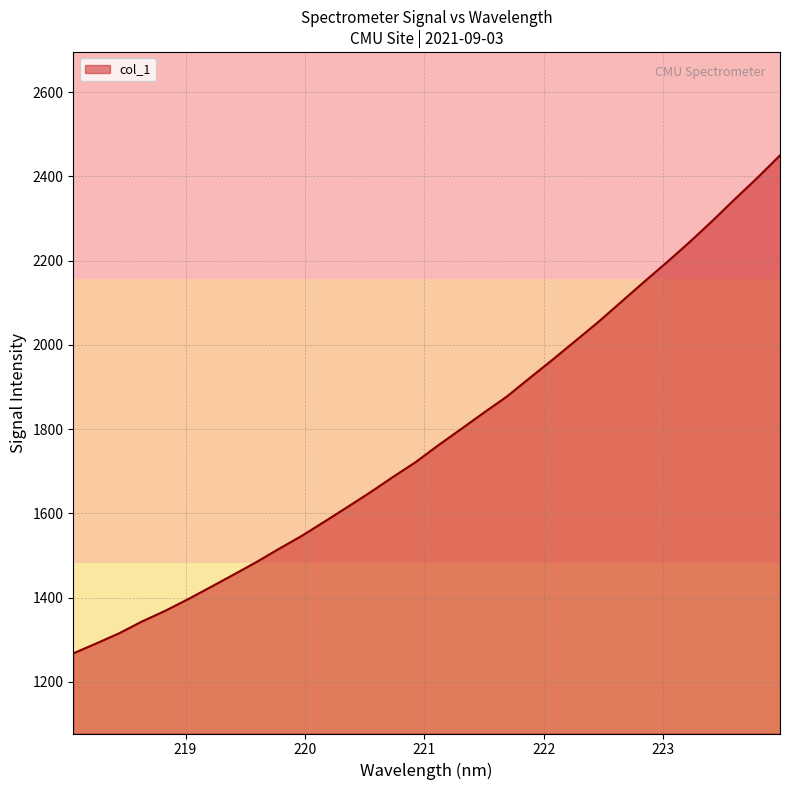

What is the minimum value shown in the chart?

1267.6